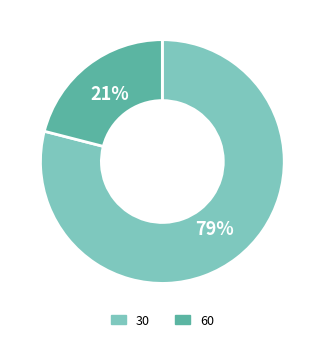

To the nearest percent, what is the difference between the largest and smallest slice percentages?

58%